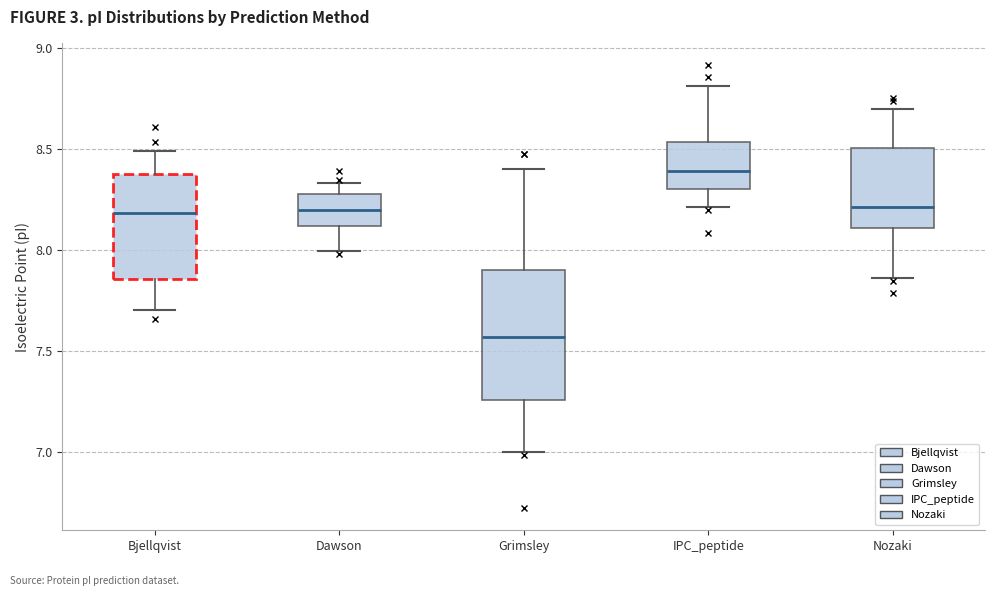

Reading left to right, read every box against the y-axis: the position of its median line, the range the box covers, and the ends of its whiskers. The values are not printed on the chart, so give them approximately, as read against the axis.

Bjellqvist: median 8.20, box 7.85 to 8.40, whiskers 7.70 to 8.50
Dawson: median 8.20, box 8.10 to 8.30, whiskers 8.00 to 8.35
Grimsley: median 7.55, box 7.25 to 7.90, whiskers 7.00 to 8.40
IPC_peptide: median 8.40, box 8.30 to 8.55, whiskers 8.20 to 8.80
Nozaki: median 8.20, box 8.10 to 8.50, whiskers 7.85 to 8.70